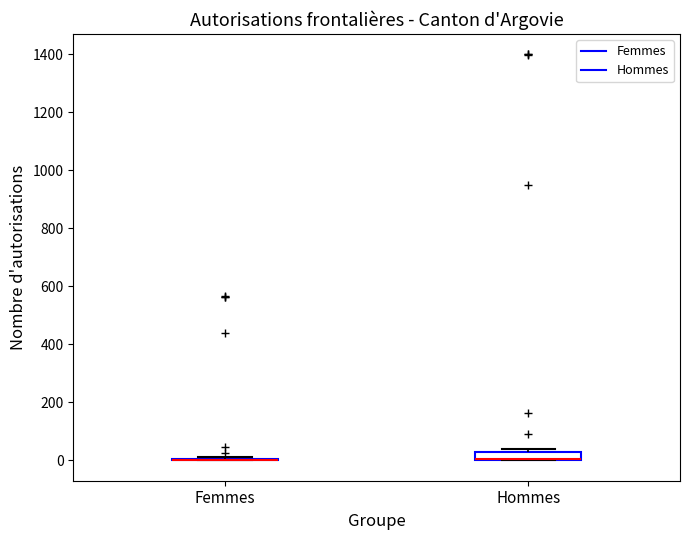

Comparing the boxes themselves (not the whiskers), which one is the tallest?

Hommes